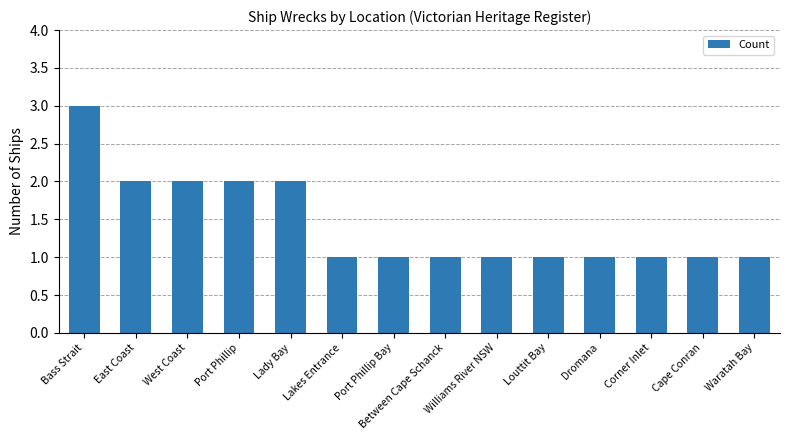

What is the change in value from West Coast to Williams River NSW?

-1